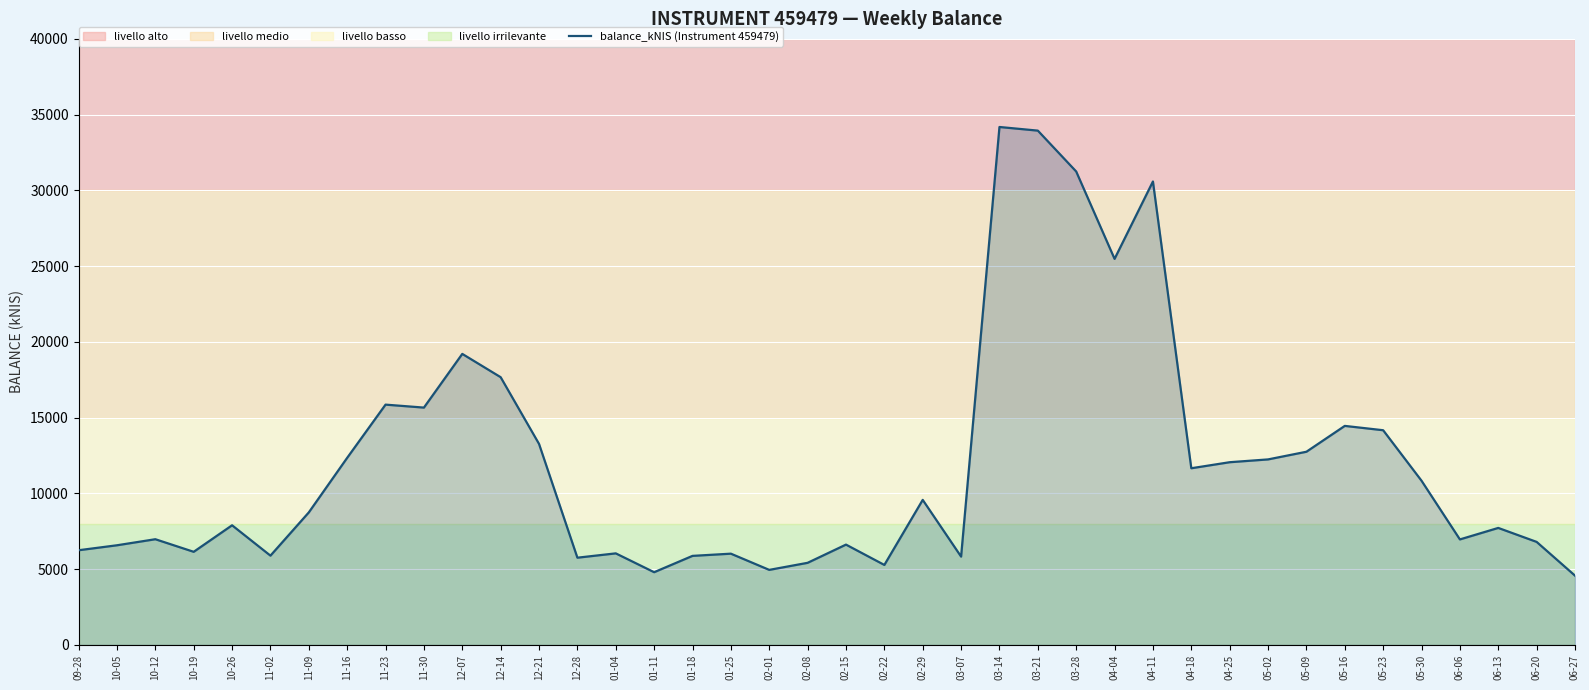

The value at 06-20 is 11777.7. True or false?

False